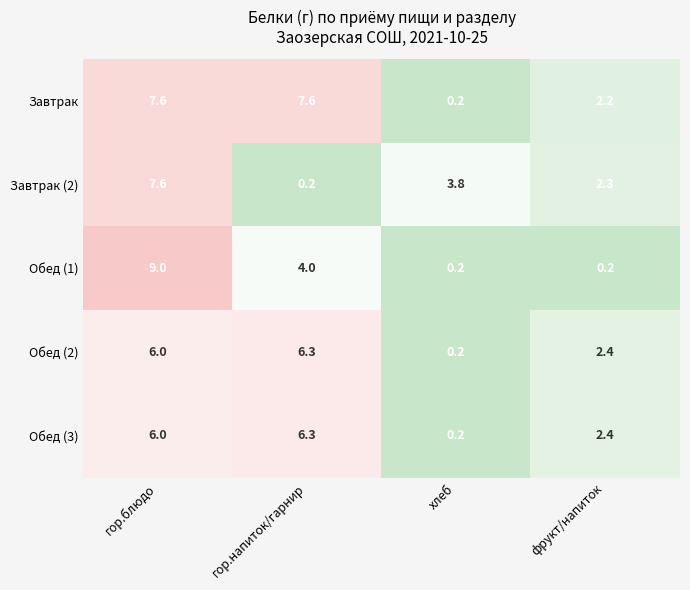

The value of Завтрак at гор.блюдо is 7.6. True or false?

True